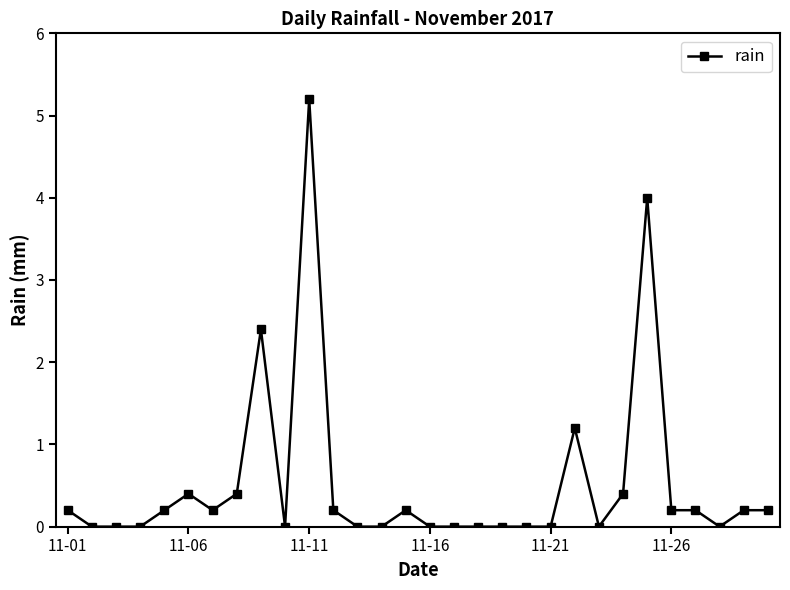

What is the value of the 5th point from the left?

0.2